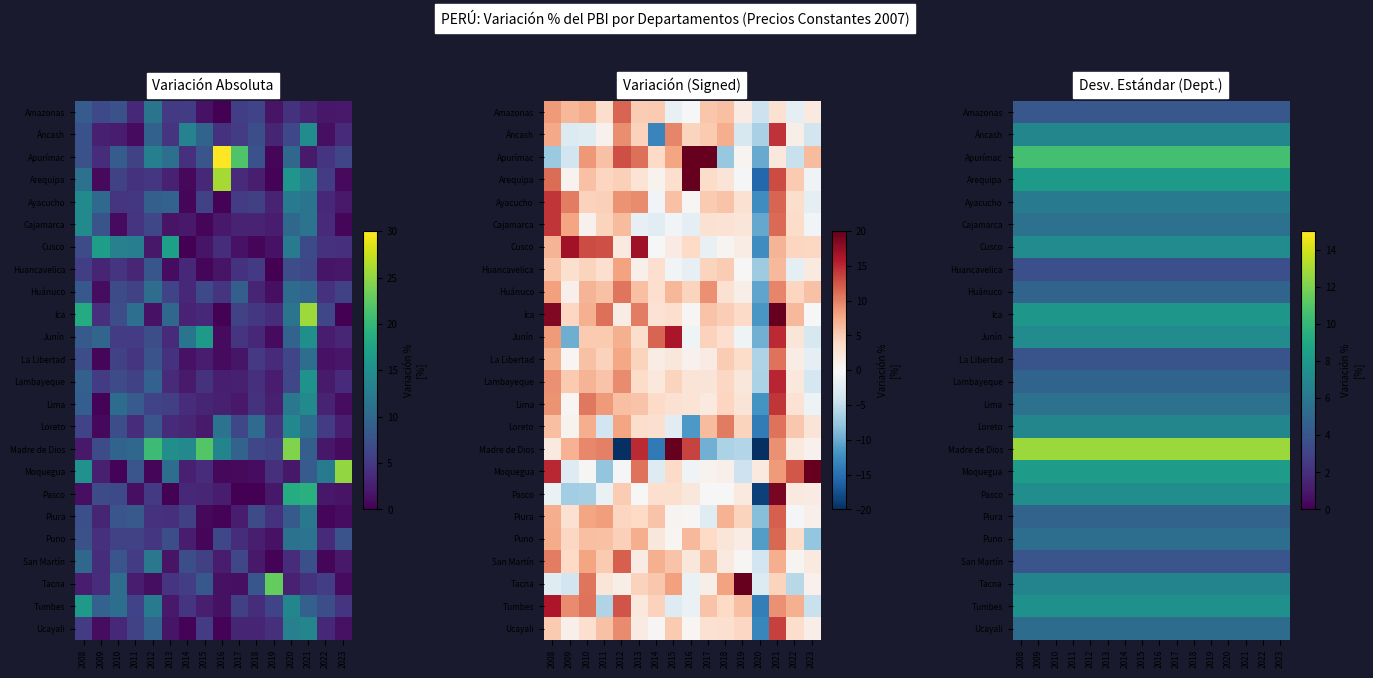

Is the value of Madre de Dios at 2020 greater than the value of Junín at 2022?

Yes